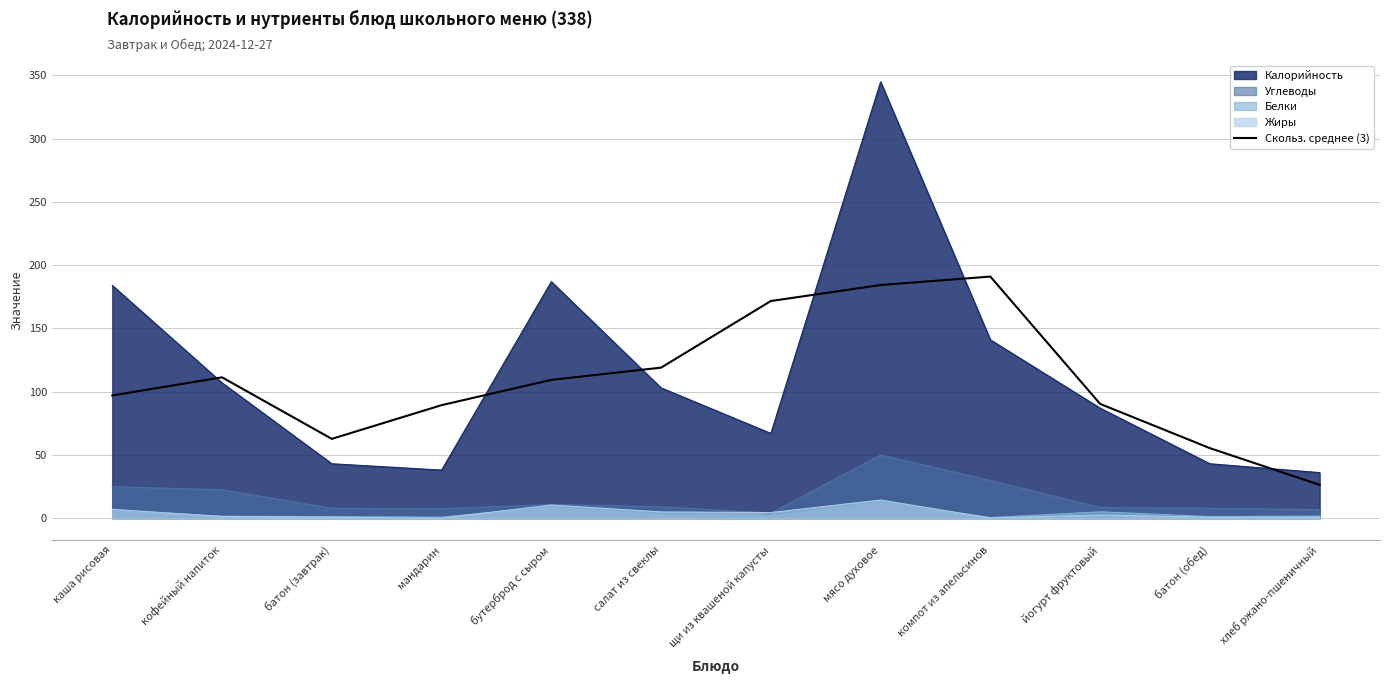

What is the label of the 4th point from the left?

мандарин